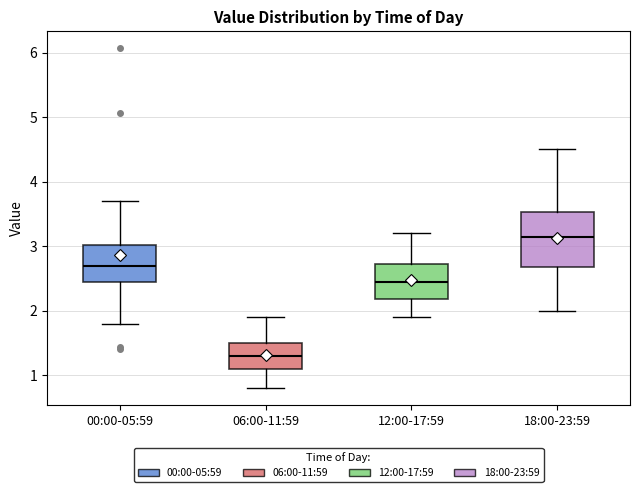

Which box is the tallest, from its lower edge to its upper edge?

18:00-23:59